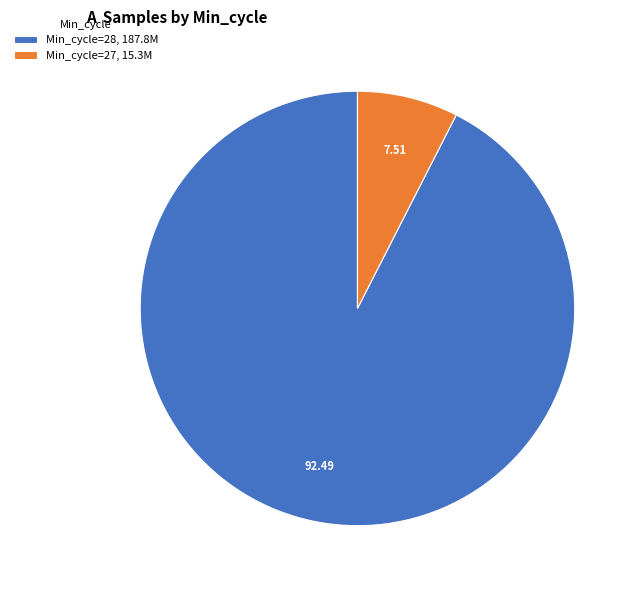

What is the ratio of the value at Min_cycle=28, 187.8M to the value at Min_cycle=27, 15.3M?

12.3